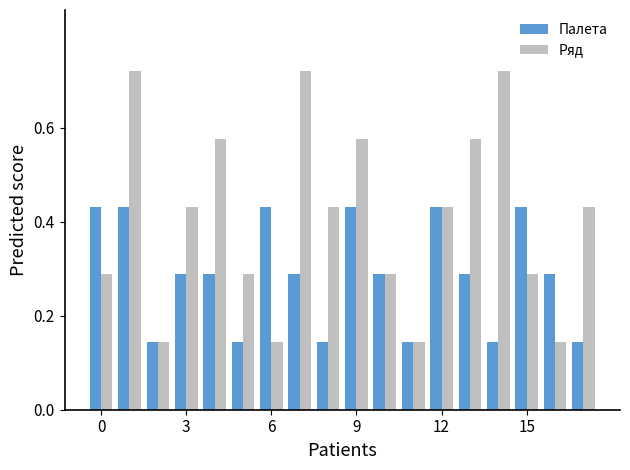

How many groups of bars are there?

18